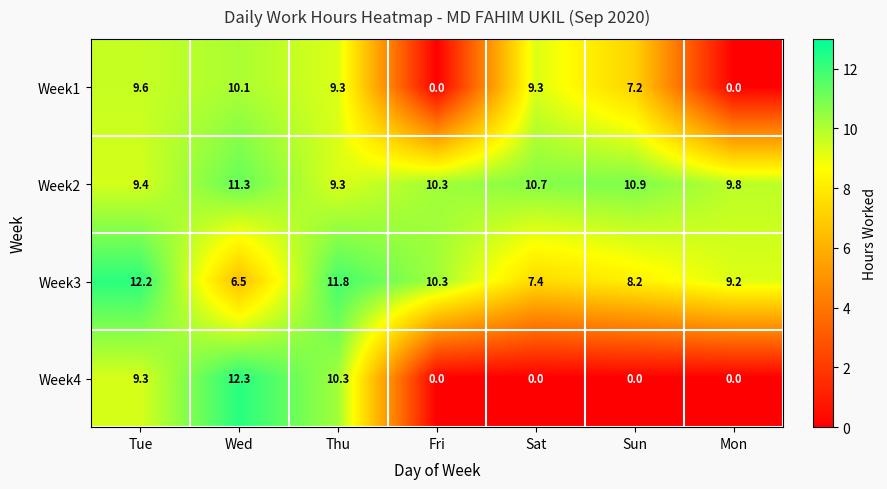

Which series has the largest total across all categories?

Week2